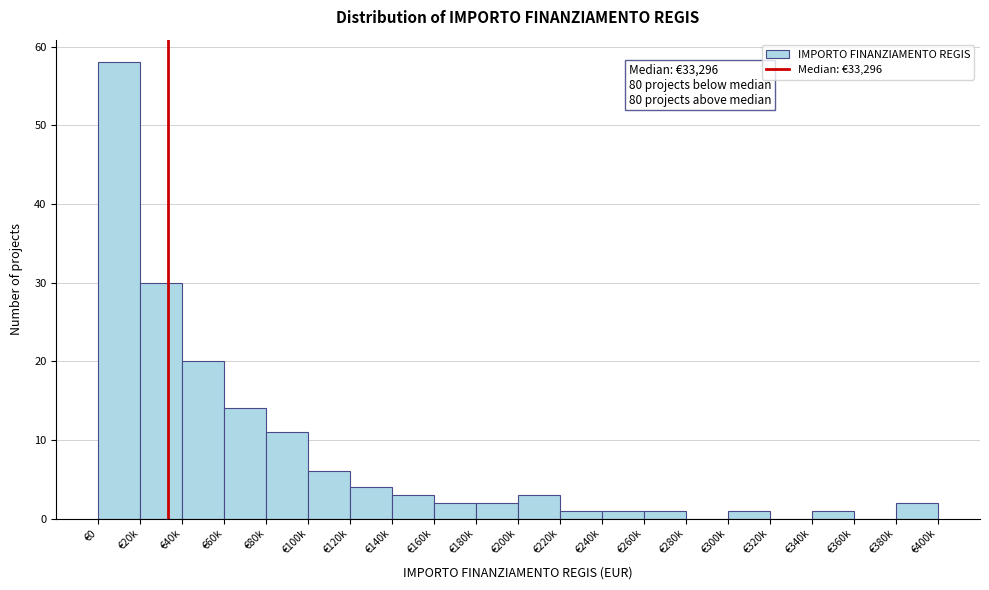

Reading right to left, extract all data points from this chart.

€380k=2	€360k=0	€340k=1	€320k=0	€300k=1	€280k=0	€260k=1	€240k=1	€220k=1	€200k=3	€180k=2	€160k=2	€140k=3	€120k=4	€100k=6	€80k=11	€60k=14	€40k=20	€20k=30	€0=58